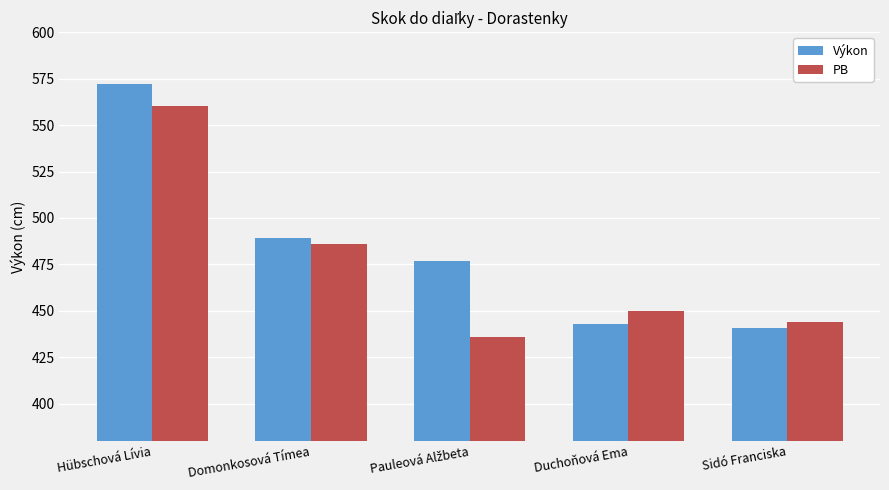

What is the approximate value of PB at Domonkosová Tímea, to the nearest 5?

485